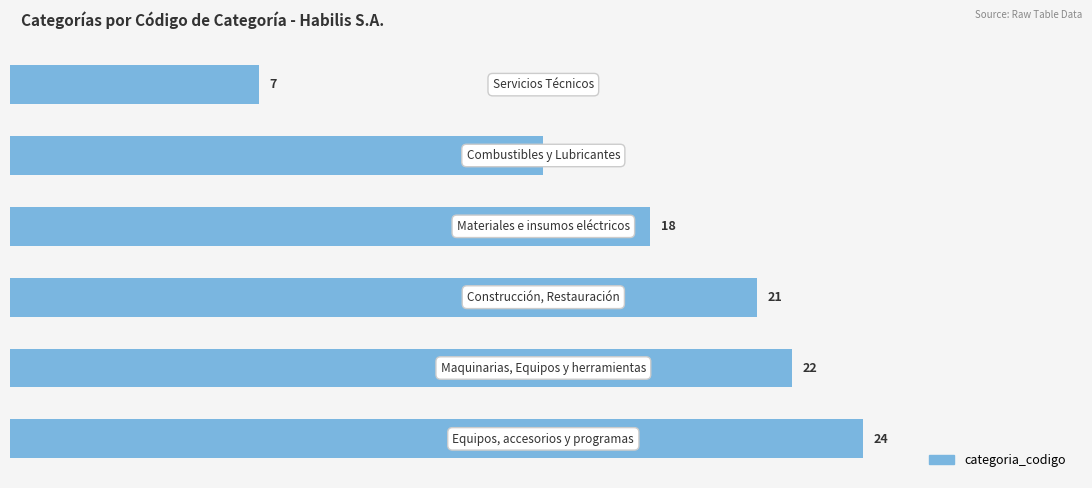

Reading top to bottom, transcribe all the data shown in this chart.

7	15	18	21	22	24